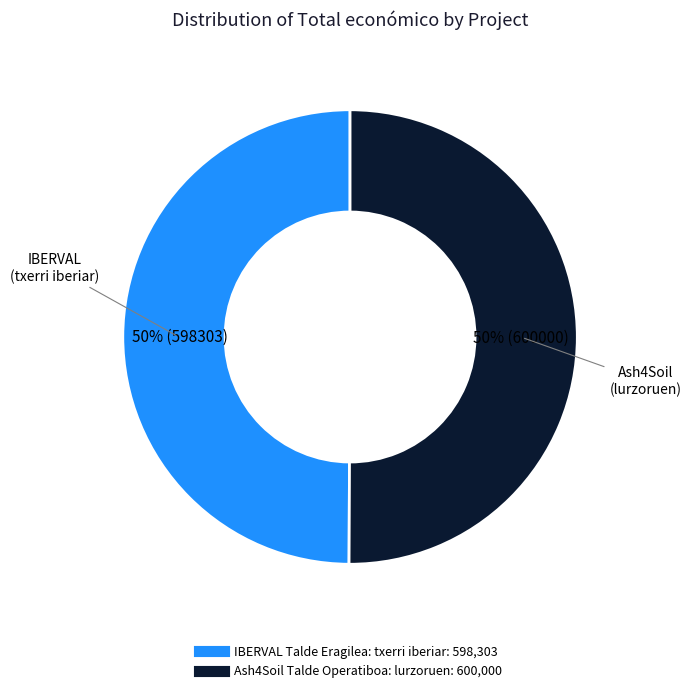

To the nearest percent, what is the average slice percentage?

50%